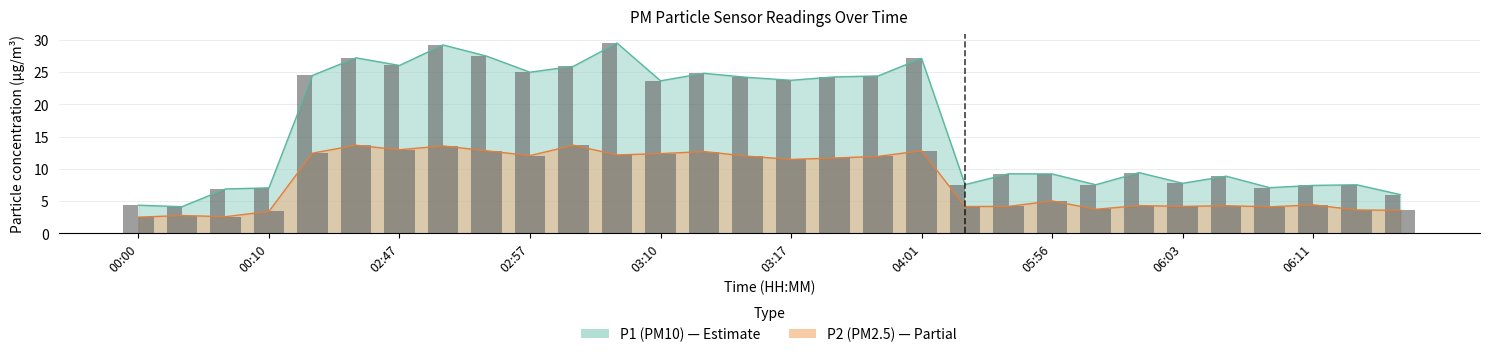

List the labels in order of P2 value, largest first.

02:45, 03:02, 02:50, 02:47, 02:55, 04:01, 03:12, 02:42, 03:10, 03:05, 02:57, 03:15, 03:56, 03:53, 03:17, 05:56, 06:11, 06:01, 06:06, 05:53, 06:03, 05:51, 06:08, 05:58, 06:13, 06:15, 00:10, 00:05, 00:07, 00:00